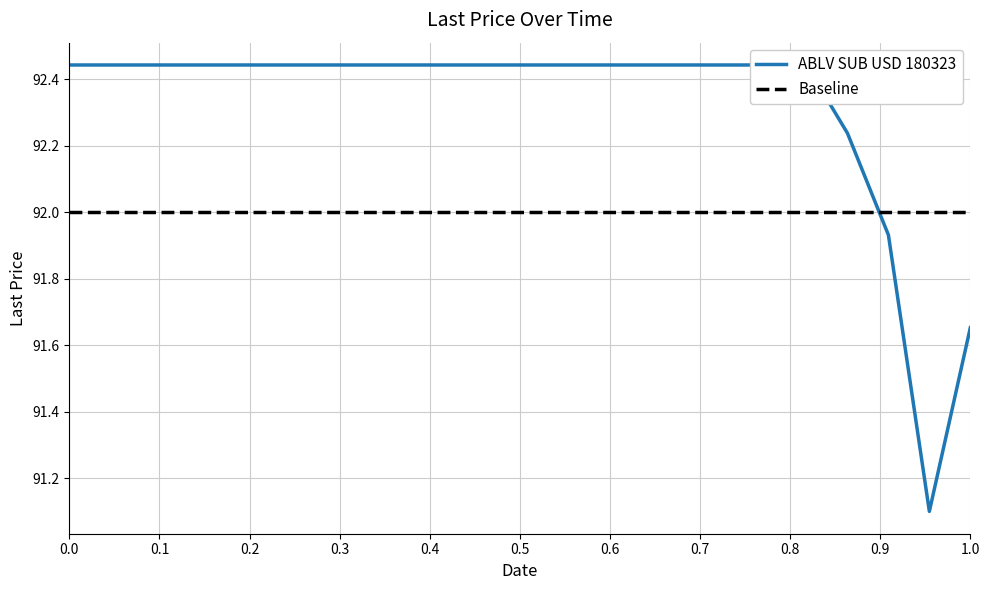

True or false: Baseline has more than 2 points higher than both neighbors.

False